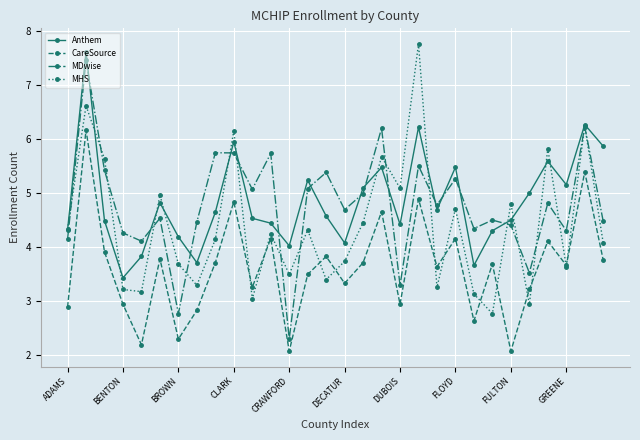

What are all the series names shown in the legend?

Anthem, CareSource, MDwise, MHS